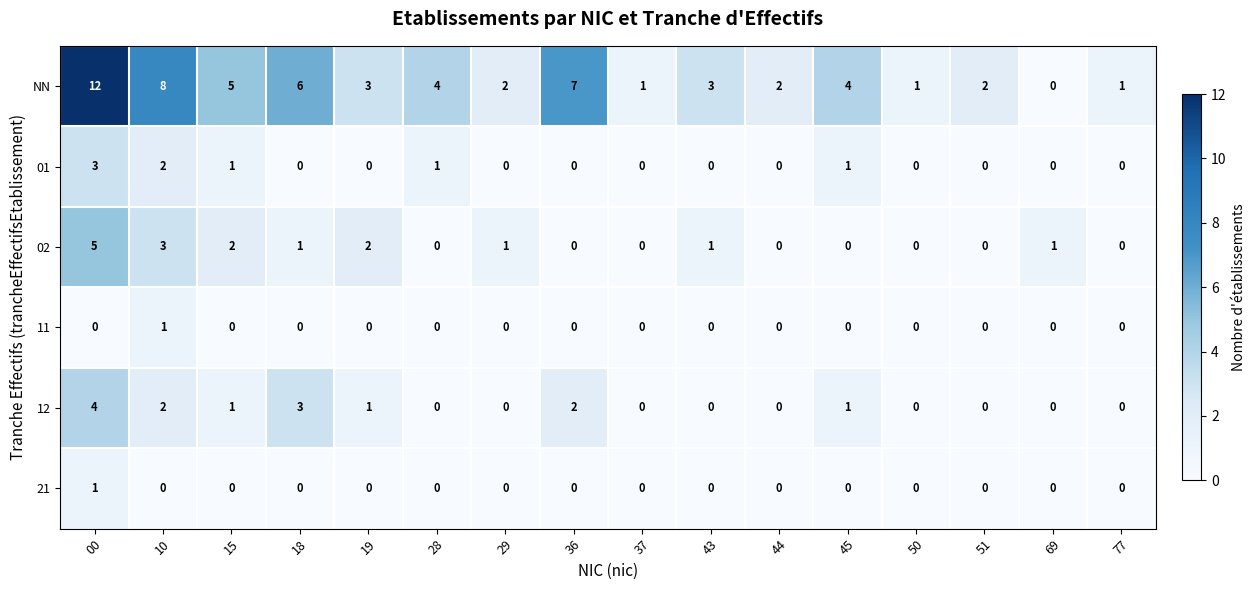

What is the difference between the maximum and second lowest values in the 02 series?

5